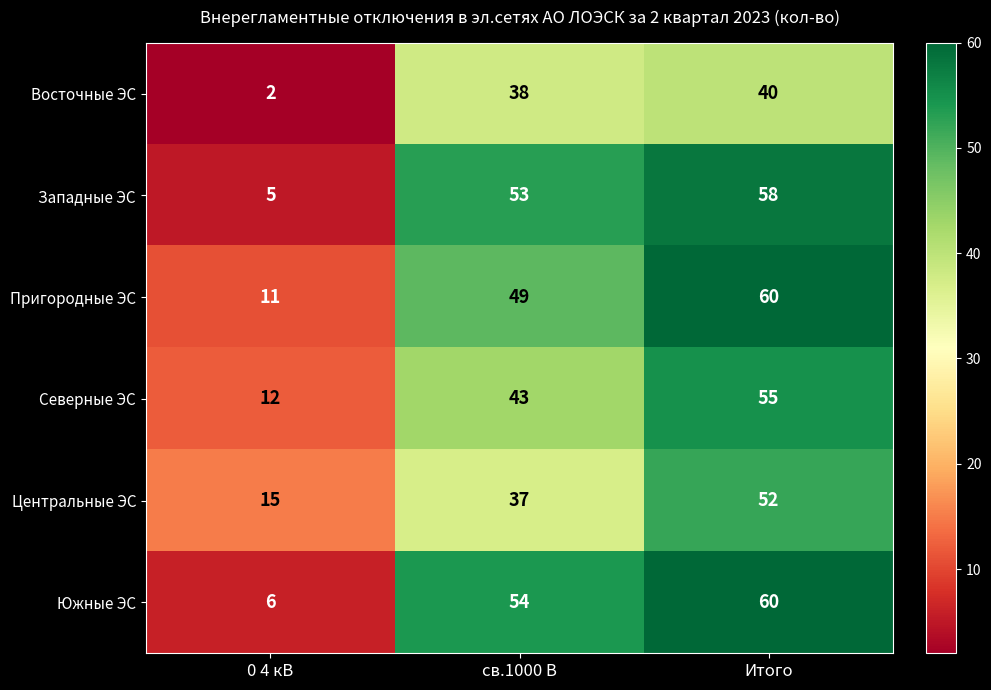

What is the sum of all Южные ЭС values?

120